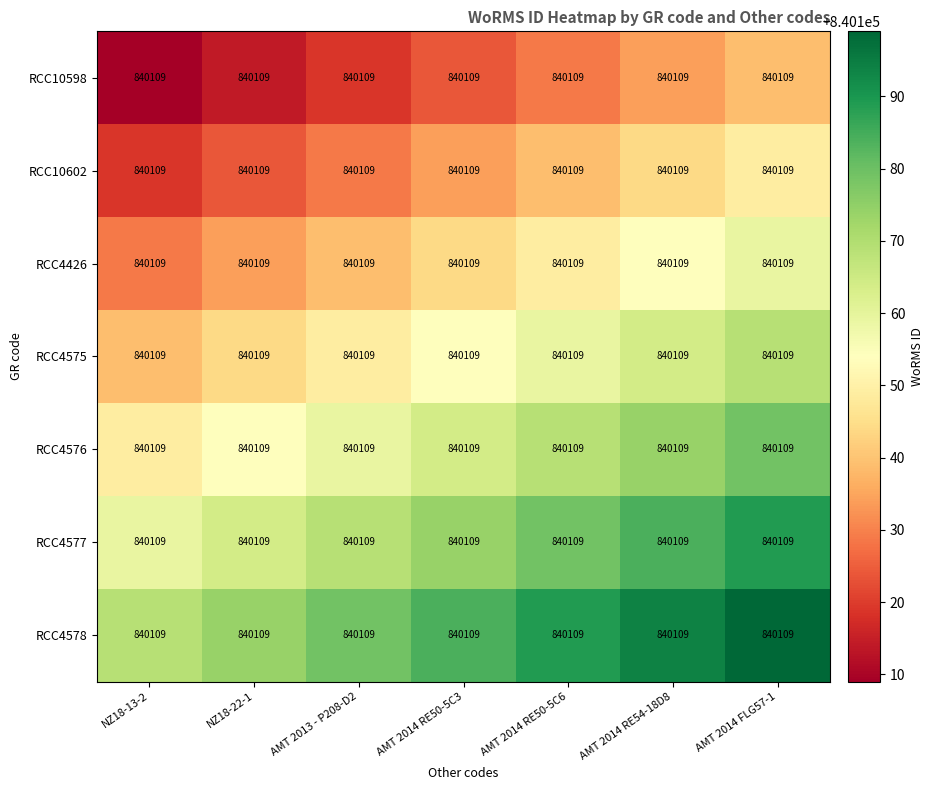

The value of RCC4576 at AMT 2013 - P208-D2 is 1342602. True or false?

False